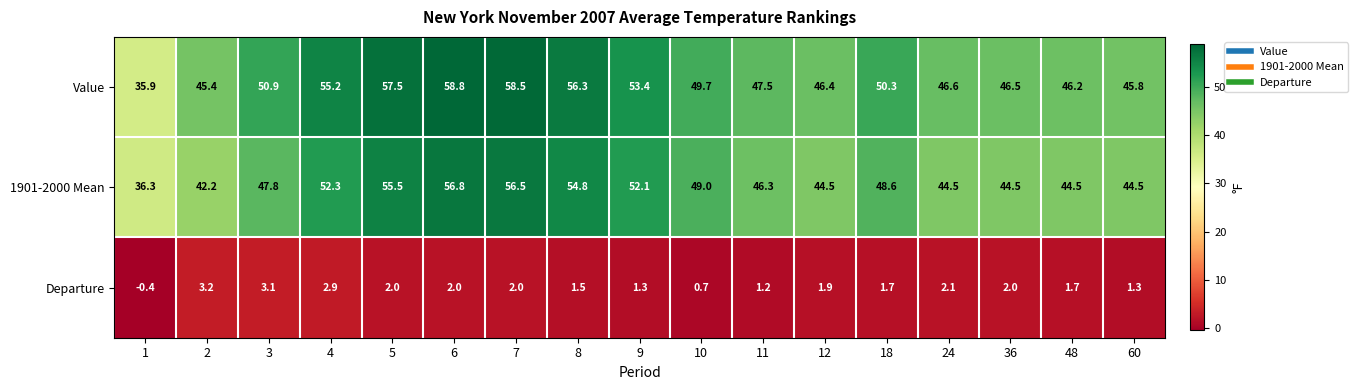

Which series changed the most between 3 and 48?

Value